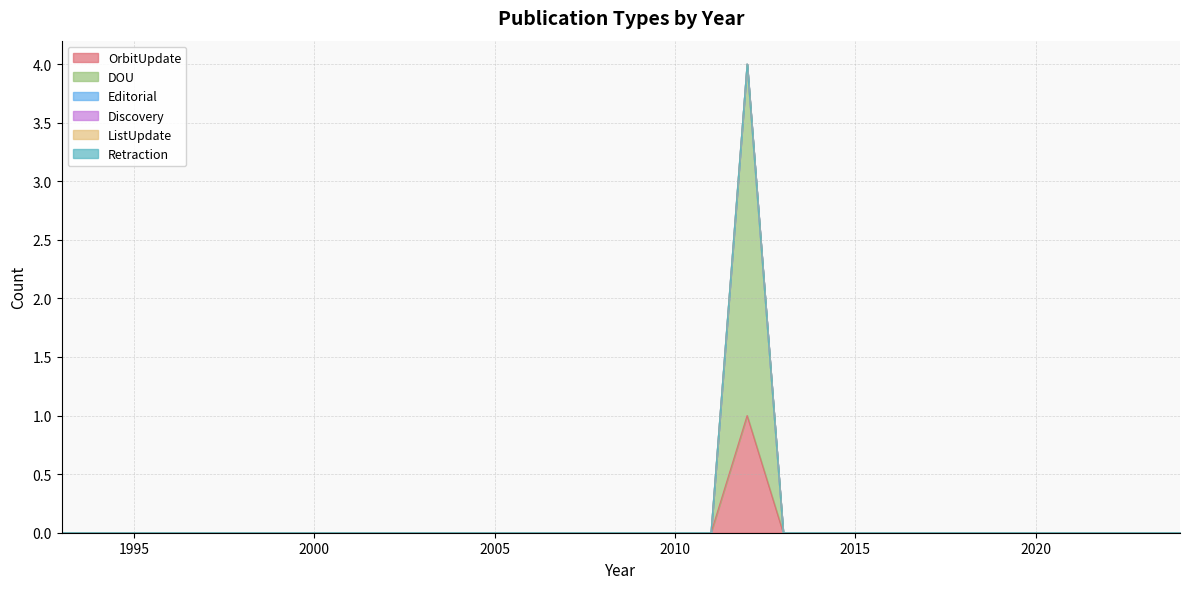

What are all the series names shown in the legend?

OrbitUpdate, DOU, Editorial, Discovery, ListUpdate, Retraction